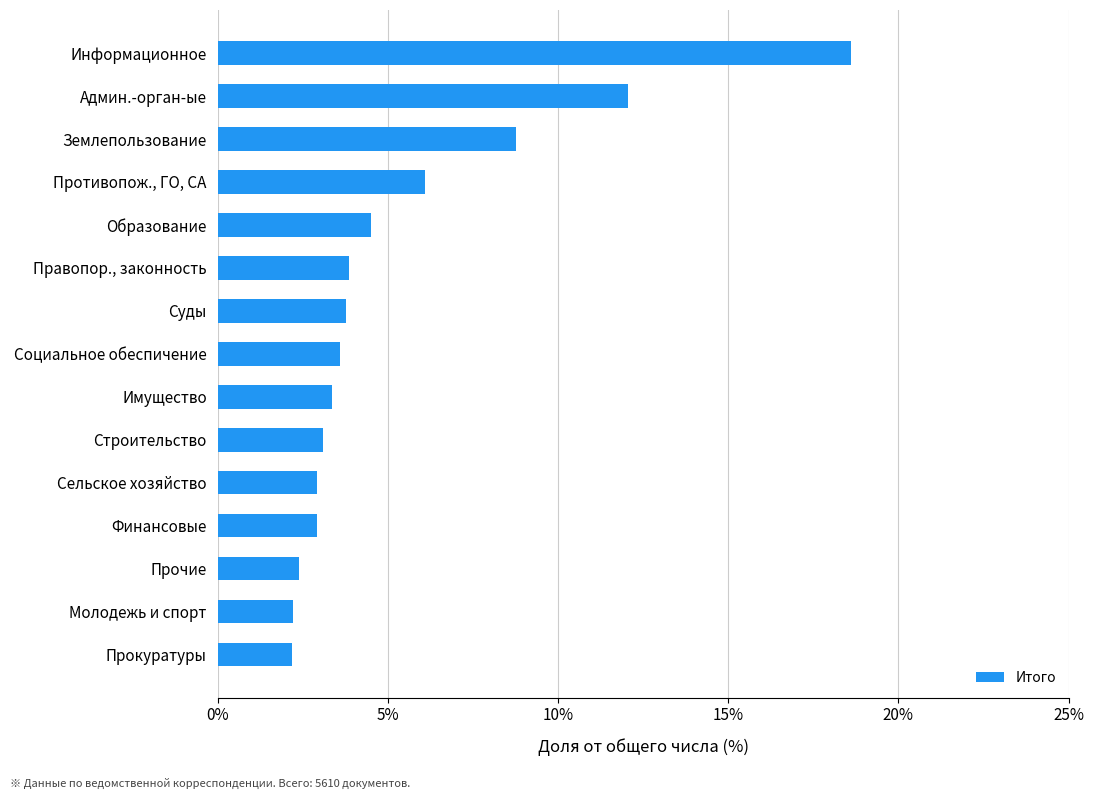

Approximately how many times larger is the value at Социальное обеспичение compared to Прочие?

1.5